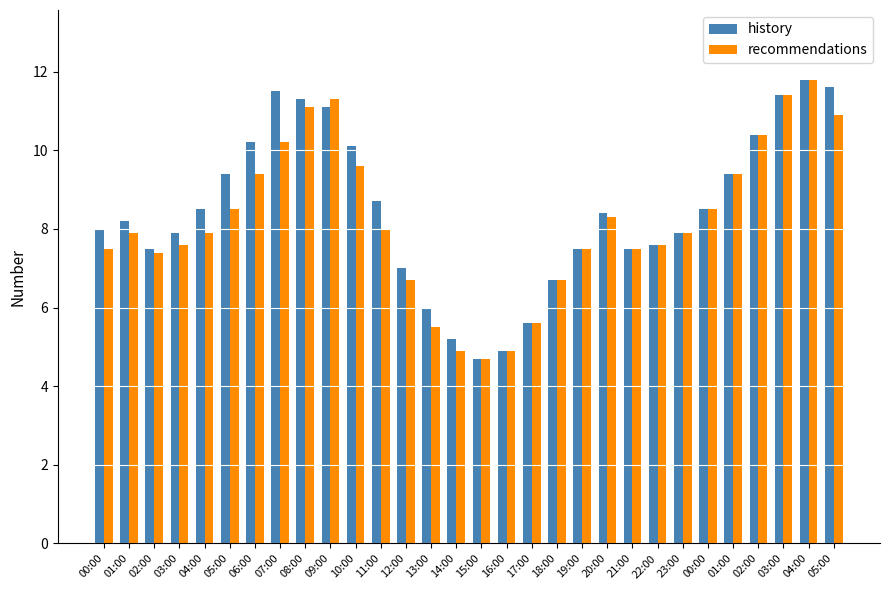

What are all the series names shown in the legend?

history, recommendations